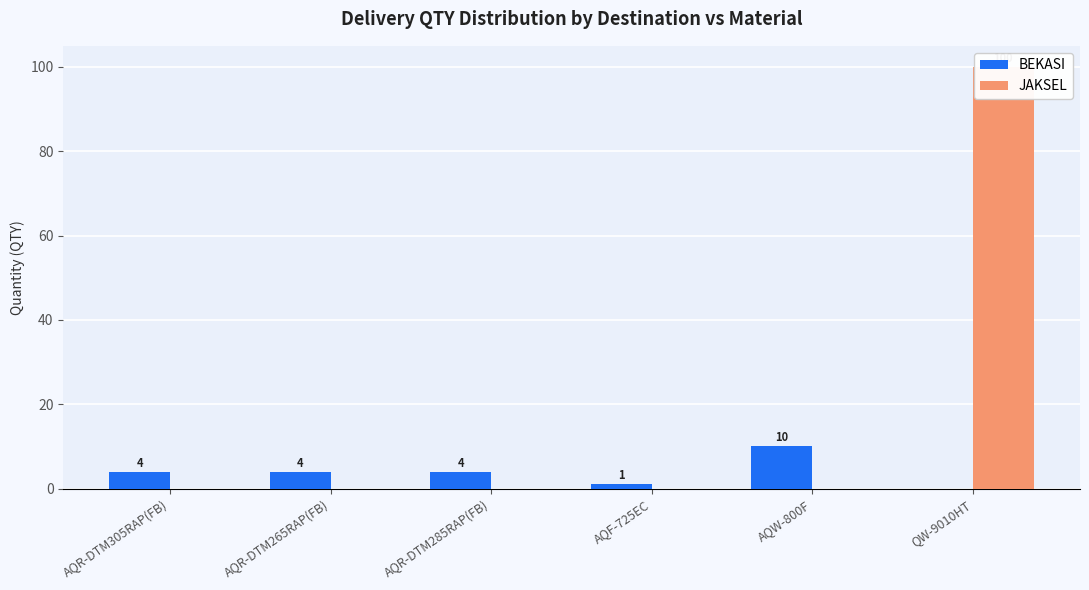

Reading left to right, what are all the values shown in this chart?

BEKASI: 4	4	4	1	10	0
JAKSEL: 0	0	0	0	0	100